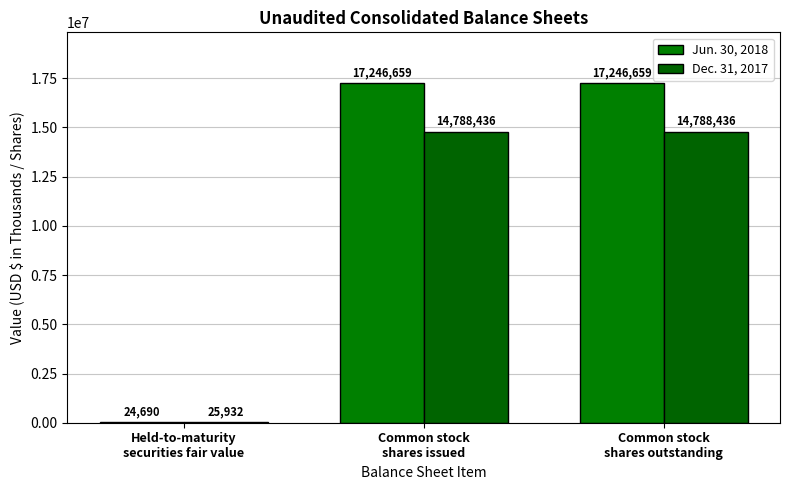

What is the value of the Jun. 30, 2018 bar at the 3rd from the left?

17246659